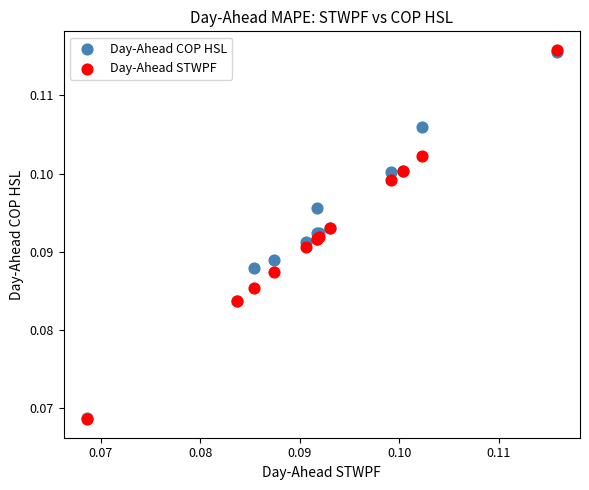

What are all the series names shown in the legend?

Day-Ahead COP HSL, Day-Ahead STWPF